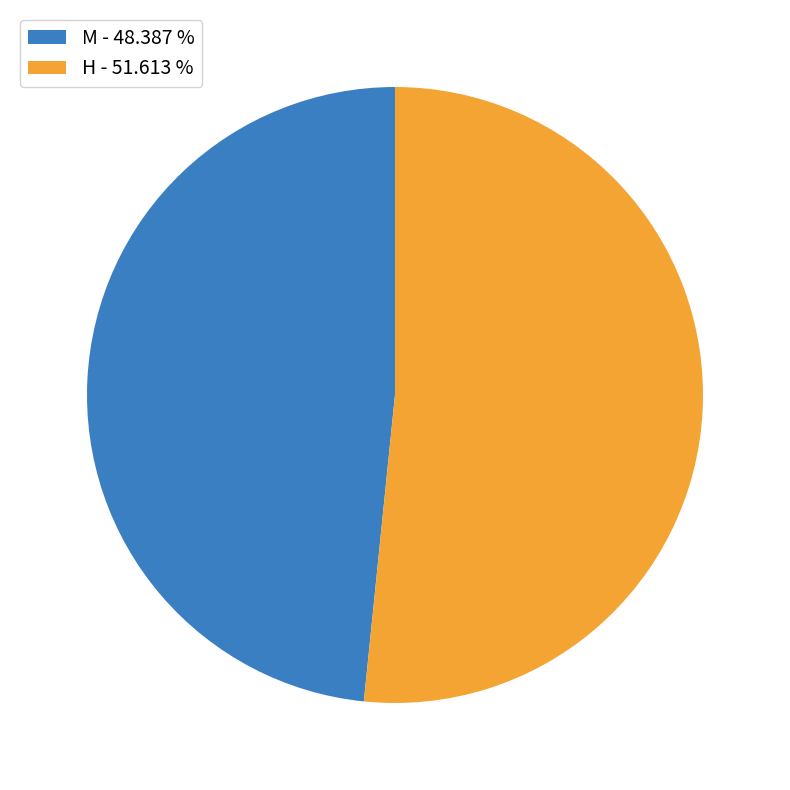

Which category has the smallest portion of the pie?

M